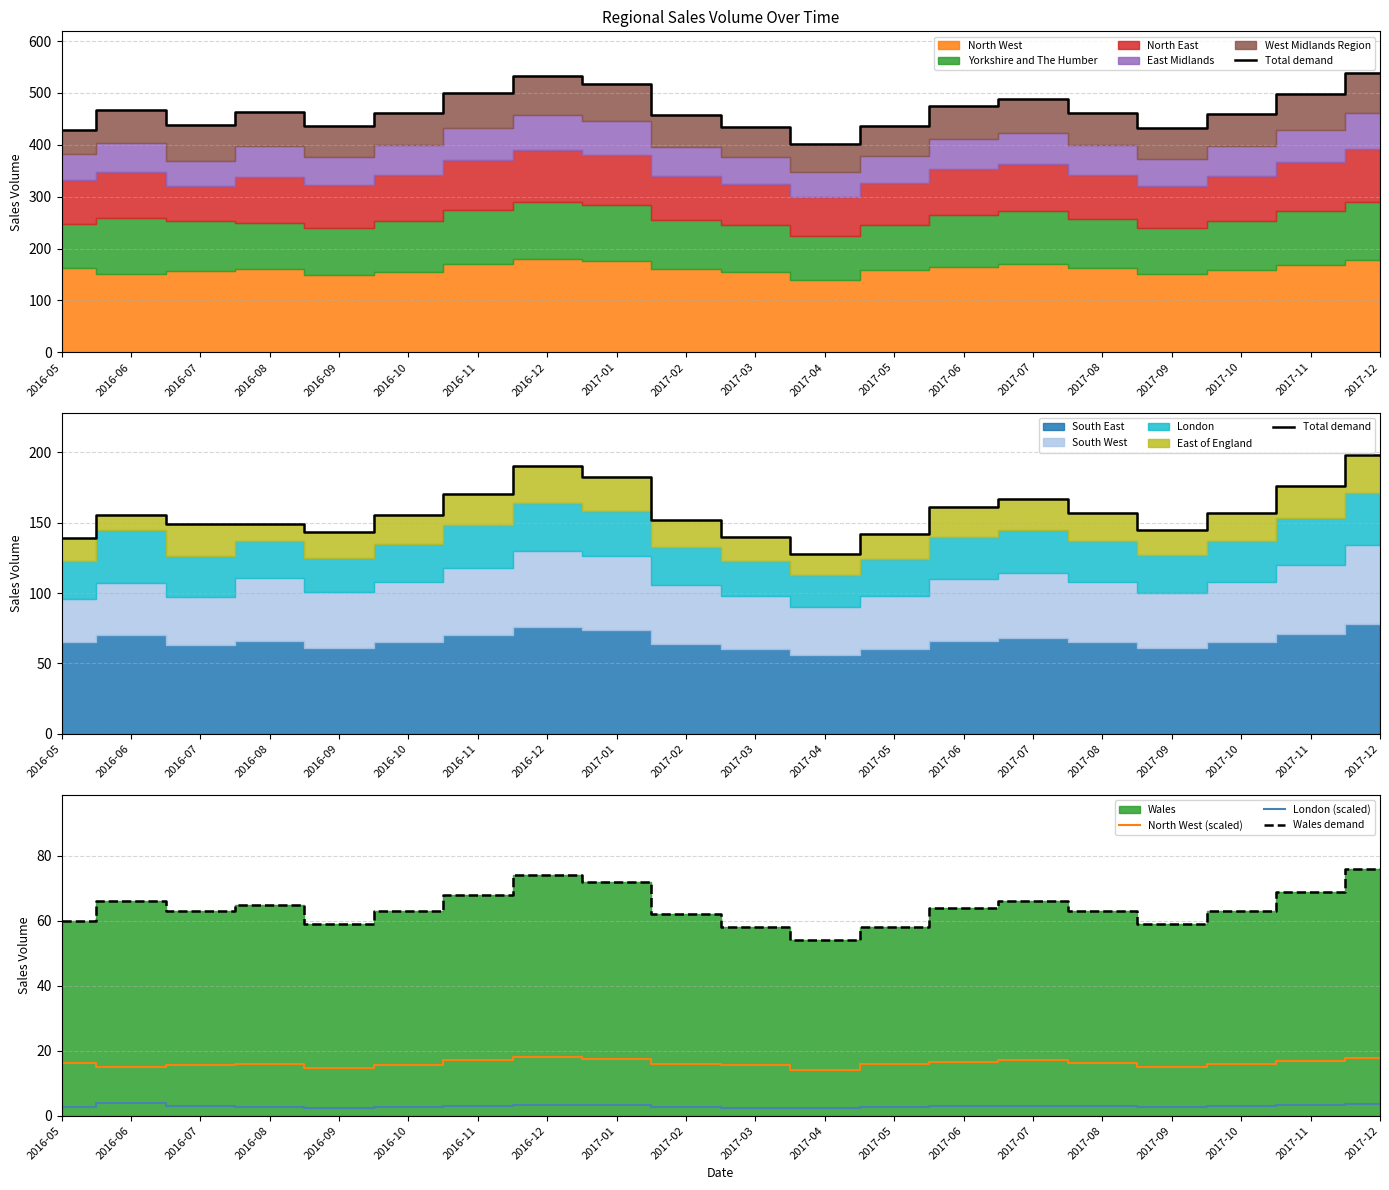

At which category is the sum across all series the highest?

2017-12